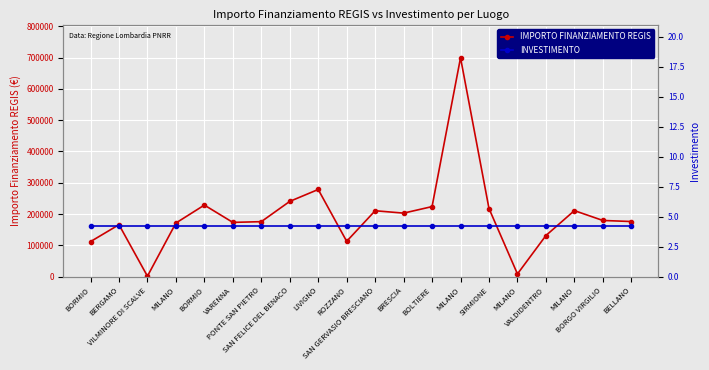

What is the difference between the IMPORTO FINANZIAMENTO REGIS values at MILANO and BORMIO?

17679.0